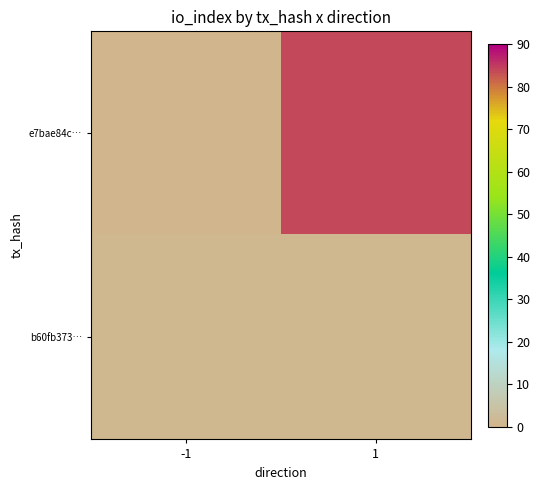

List the series in order of their peak value, highest first.

e7bae84c…, b60fb373…